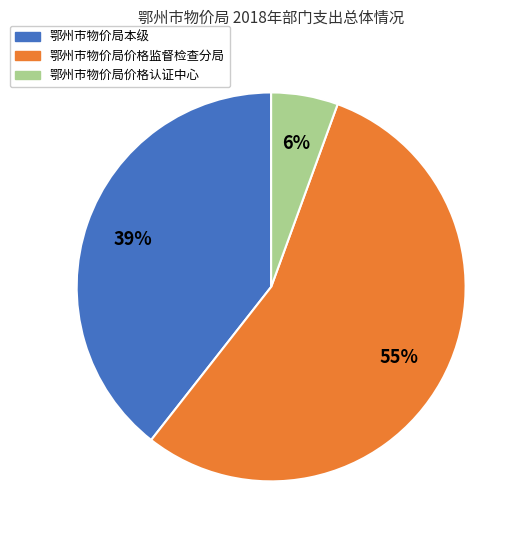

Count the number of slices in the pie.

3